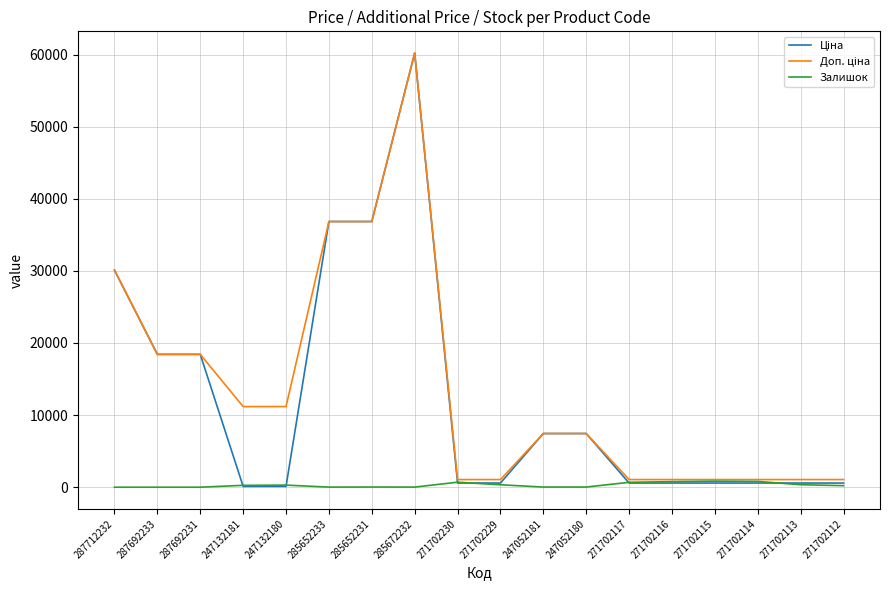

What is the greatest value displayed?

60205.6